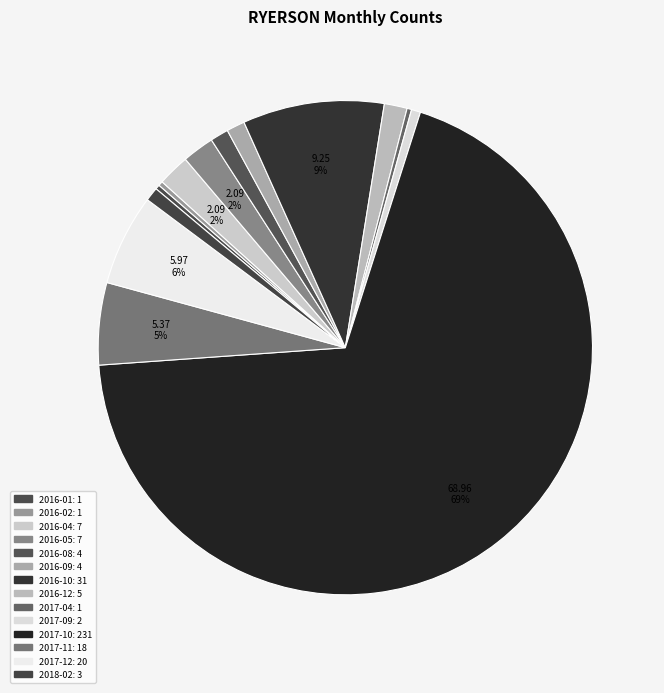

Is it true that 2016-12 is 12% of the pie?

False